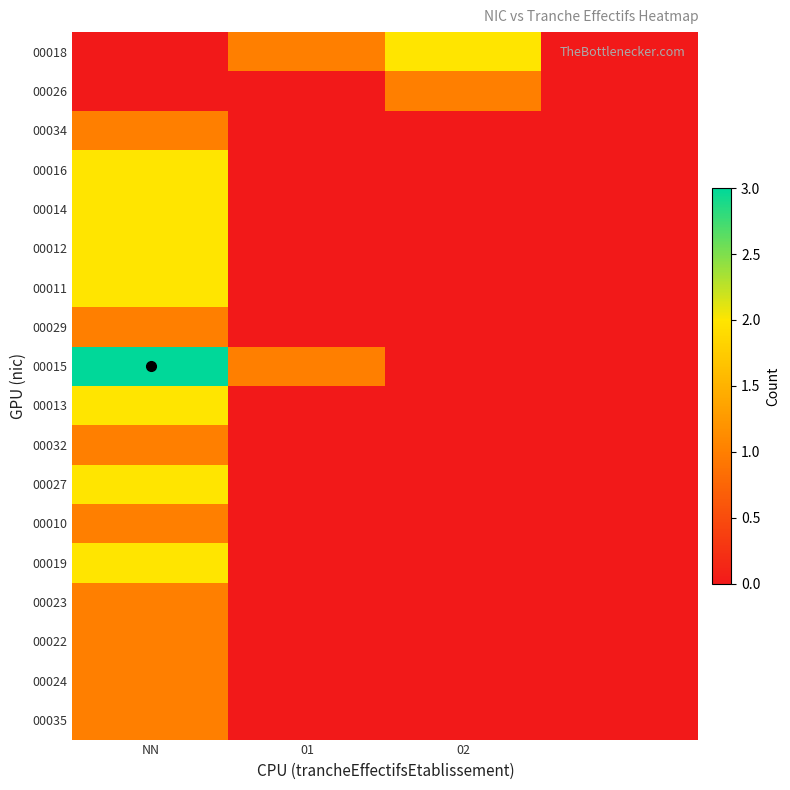

Reading left to right, transcribe all the data shown in this chart.

00018: 0	1	2	0
00026: 0	0	1	0
00034: 1	0	0	0
00016: 2	0	0	0
00014: 2	0	0	0
00012: 2	0	0	0
00011: 2	0	0	0
00029: 1	0	0	0
00015: 3	1	0	0
00013: 2	0	0	0
00032: 1	0	0	0
00027: 2	0	0	0
00010: 1	0	0	0
00019: 2	0	0	0
00023: 1	0	0	0
00022: 1	0	0	0
00024: 1	0	0	0
00035: 1	0	0	0